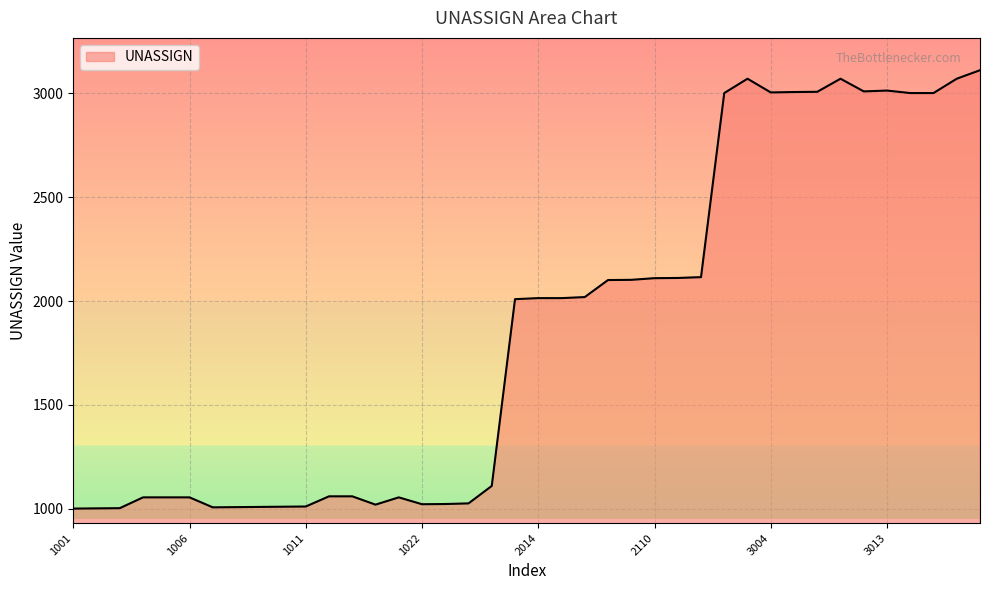

What is the smallest value displayed?

1001